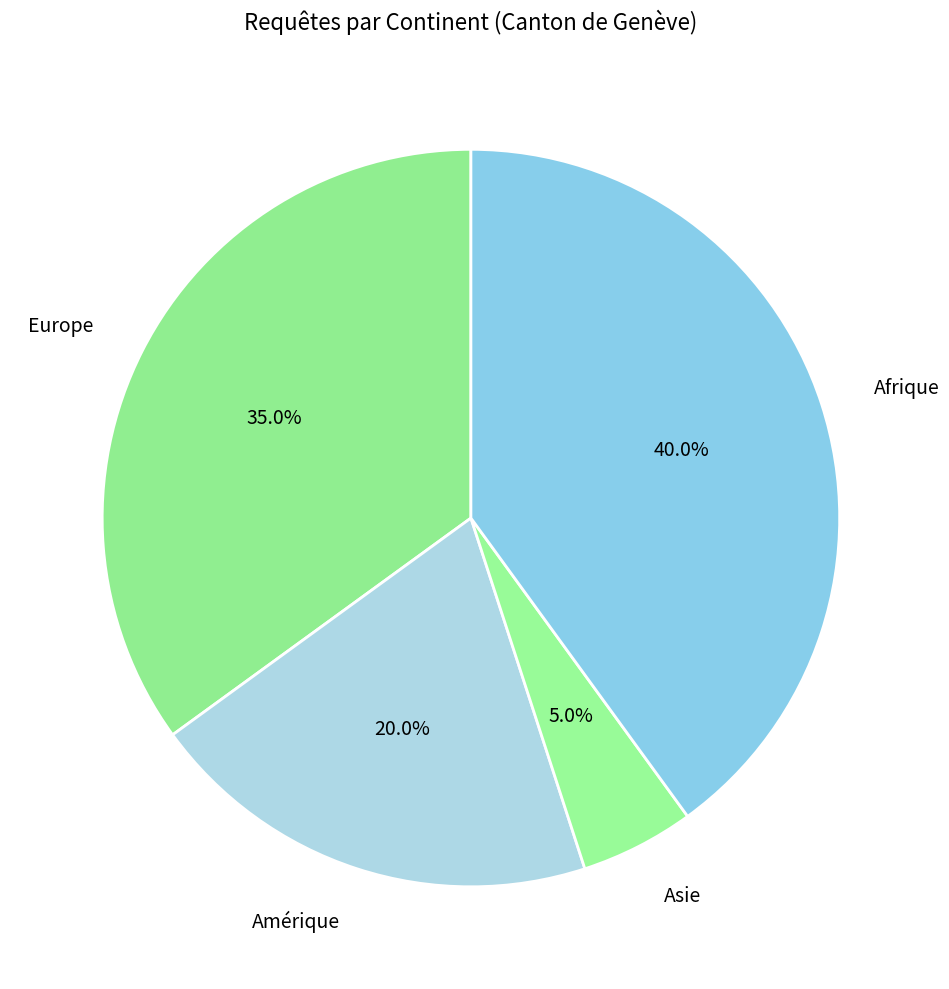

To the nearest percent, what is the combined percentage of Afrique and Europe?

75%